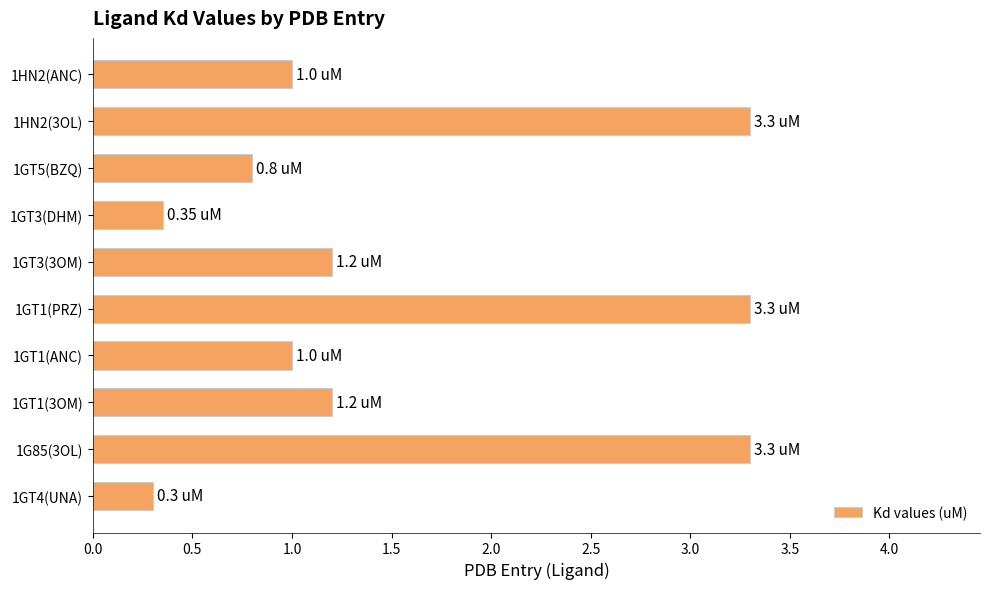

Between 1GT3(3OM) and 1HN2(ANC), which is larger?

1GT3(3OM)